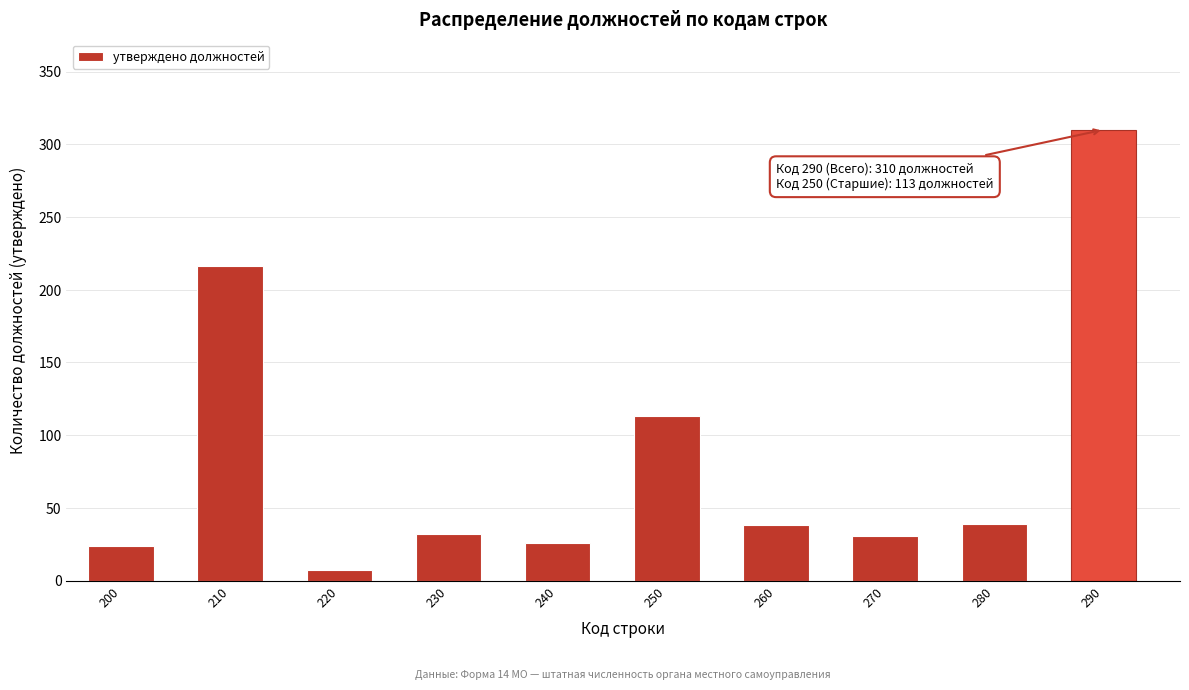

True or false: the data shows 8 at 240.

False